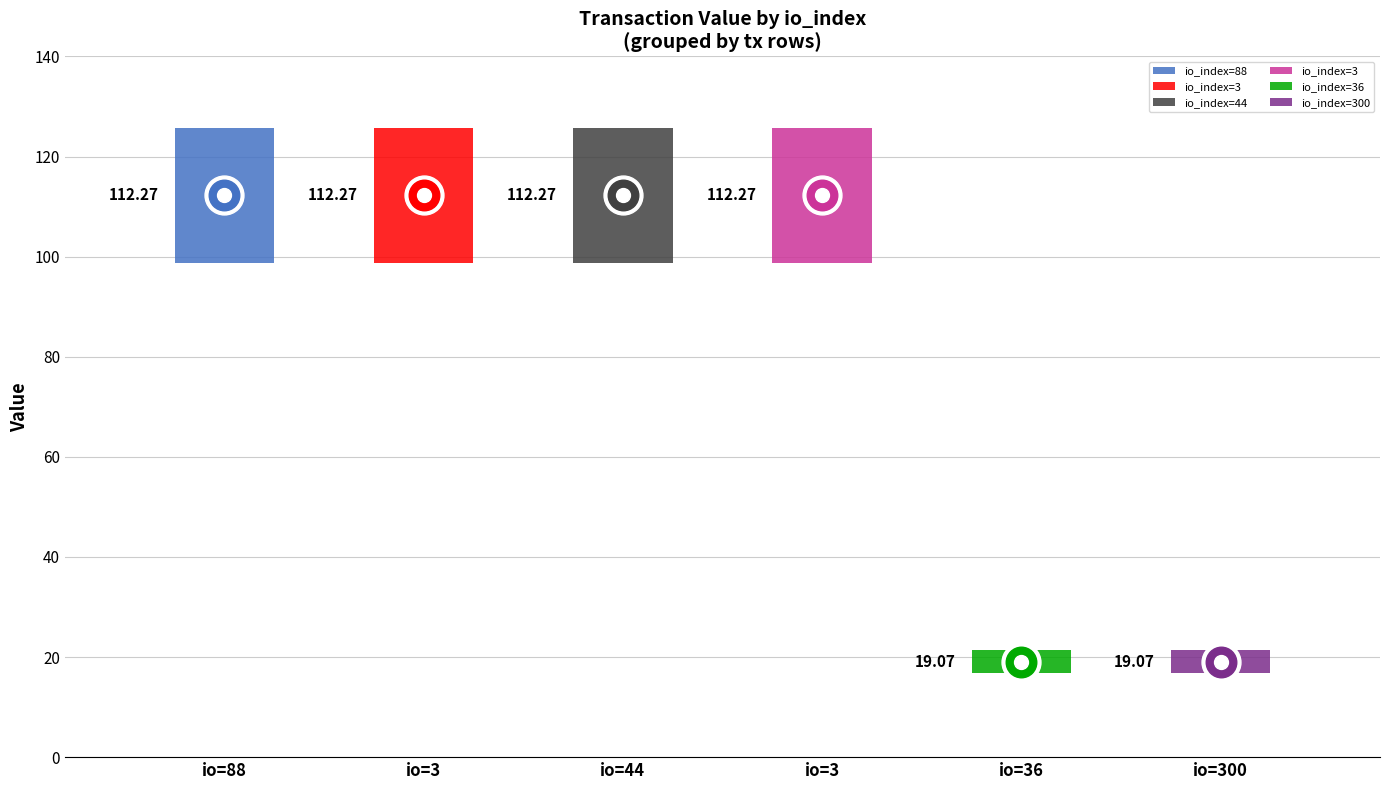

Reading left to right, list all the values displayed in this chart.

88=112.3	3=112.3	44=112.3	3=112.3	36=19.1	300=19.1